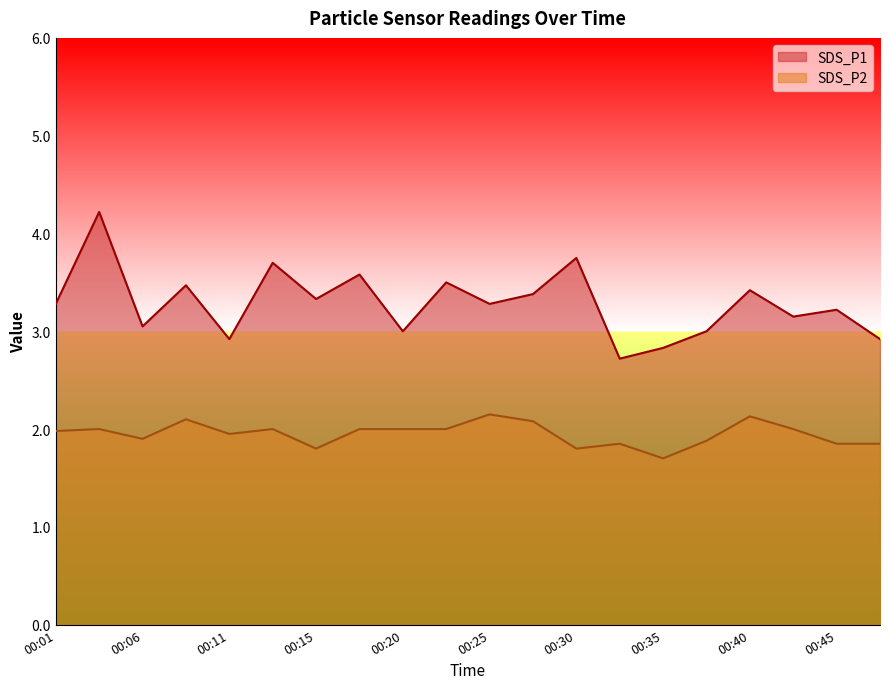

List the series in order of their peak value, highest first.

SDS_P1, SDS_P2